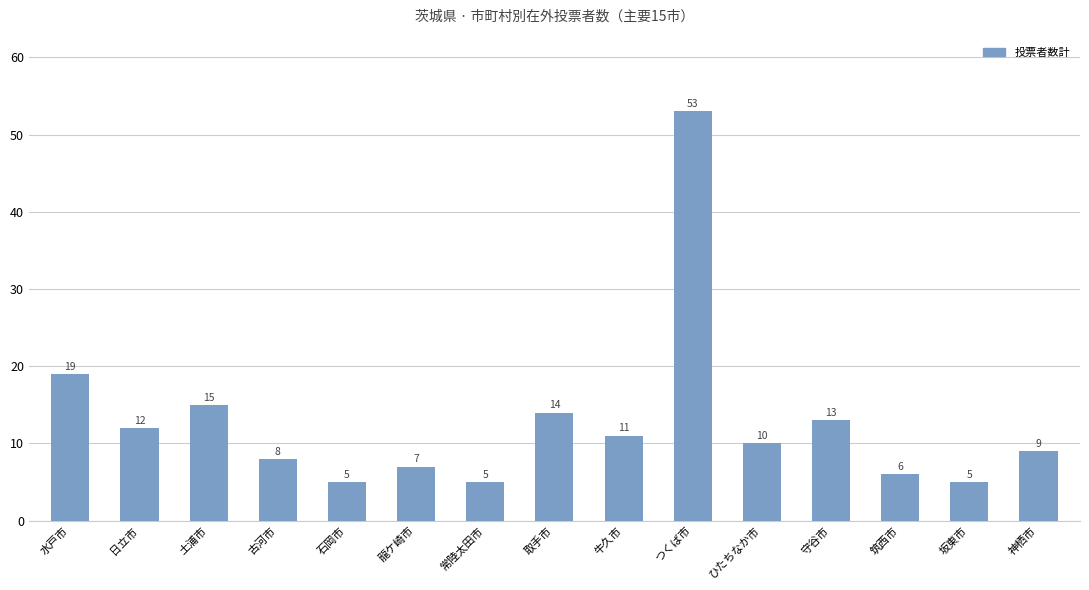

The value at ひたちなか市 is 6. True or false?

False